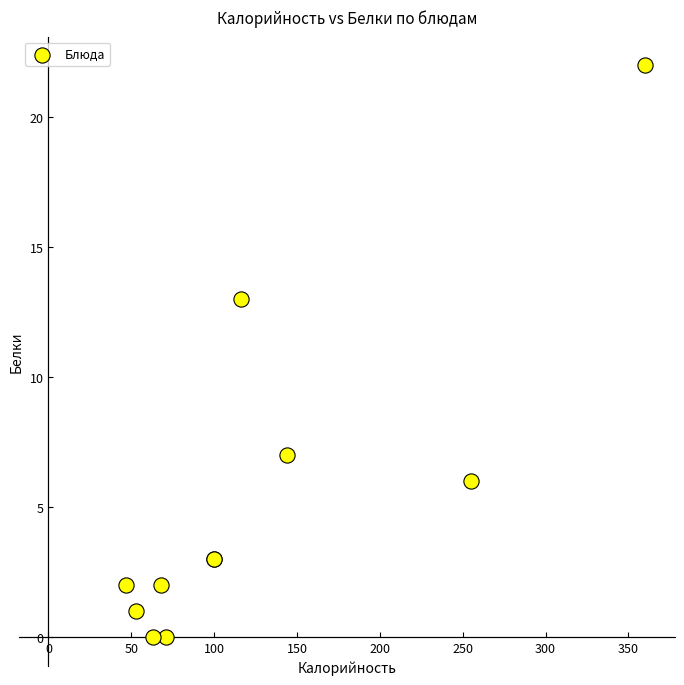

What Y value in the scatter plot is closest to 11?

13